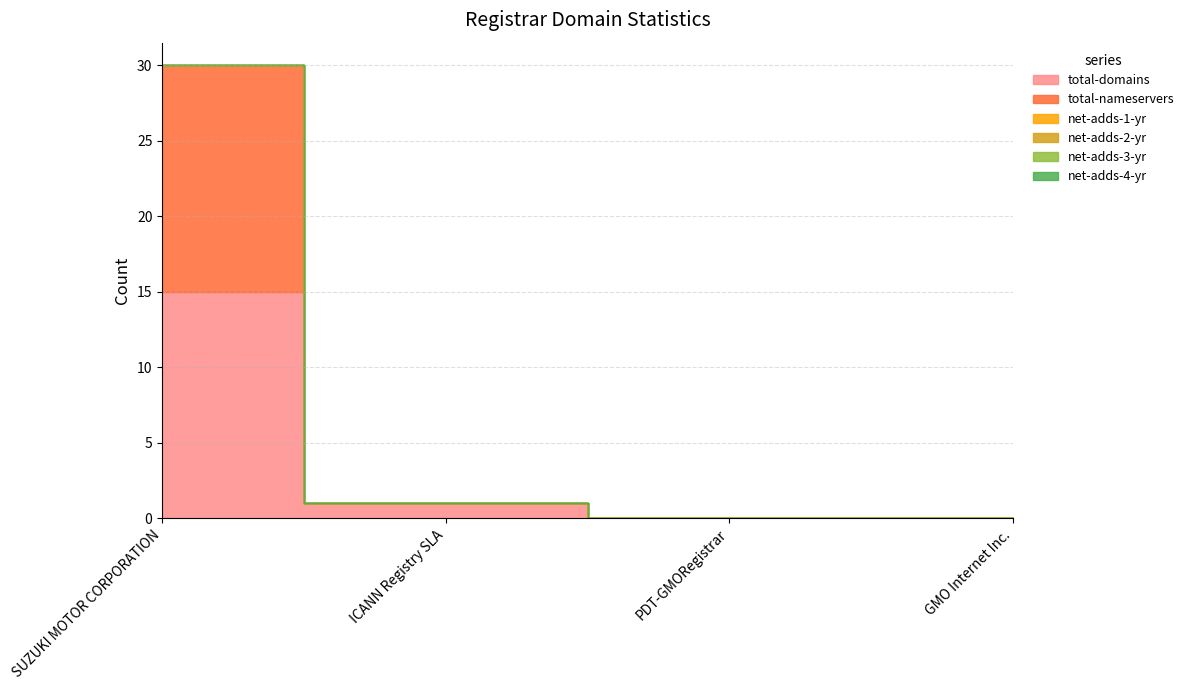

Rank the series by their maximum value, from highest to lowest.

total-domains, total-nameservers, net-adds-1-yr, net-adds-2-yr, net-adds-3-yr, net-adds-4-yr